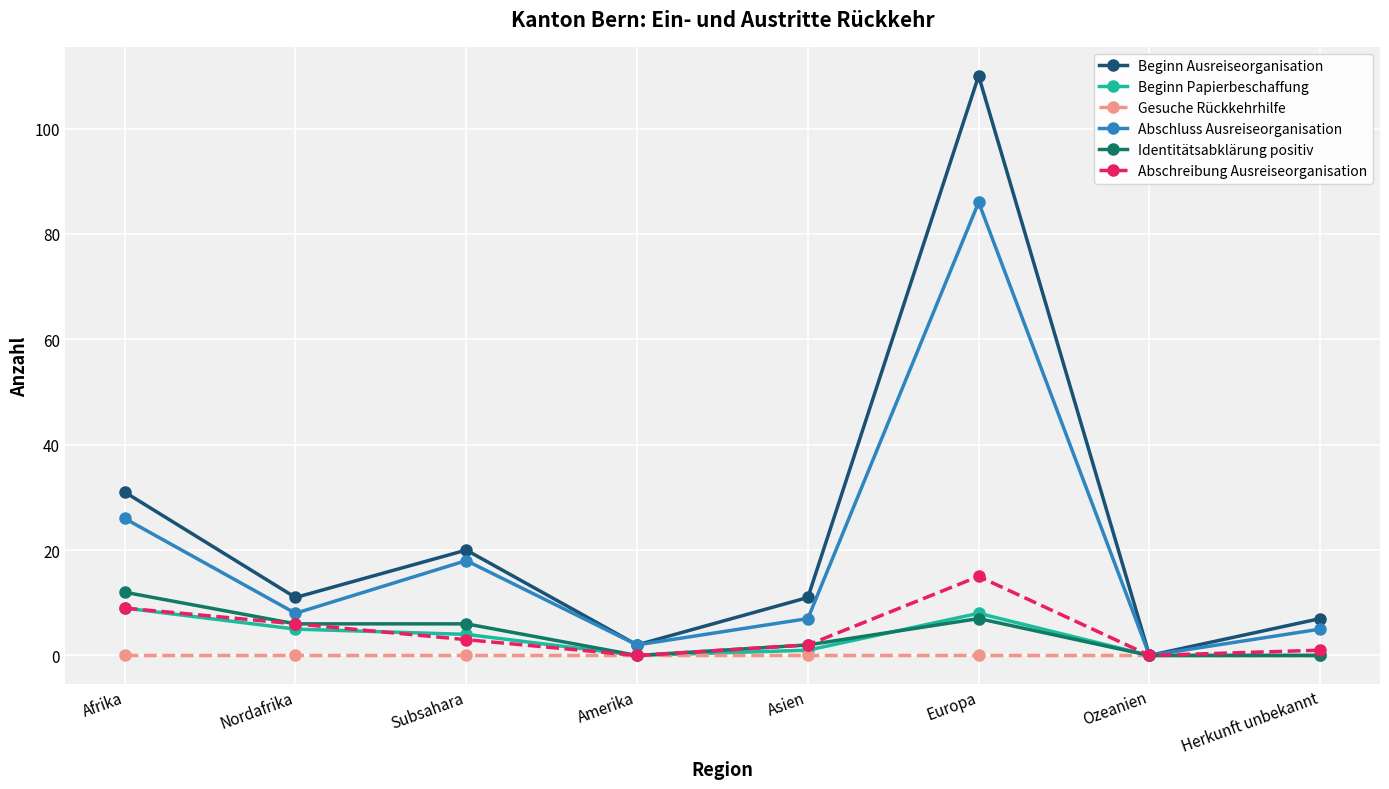

Reading left to right, what are all the values shown in this chart?

Beginn Ausreiseorganisation: 31	11	20	2	11	110	0	7
Beginn Papierbeschaffung: 9	5	4	0	1	8	0	0
Gesuche Rückkehrhilfe: 0	0	0	0	0	0	0	0
Abschluss Ausreiseorganisation: 26	8	18	2	7	86	0	5
Identitätsabklärung positiv: 12	6	6	0	2	7	0	0
Abschreibung Ausreiseorganisation: 9	6	3	0	2	15	0	1